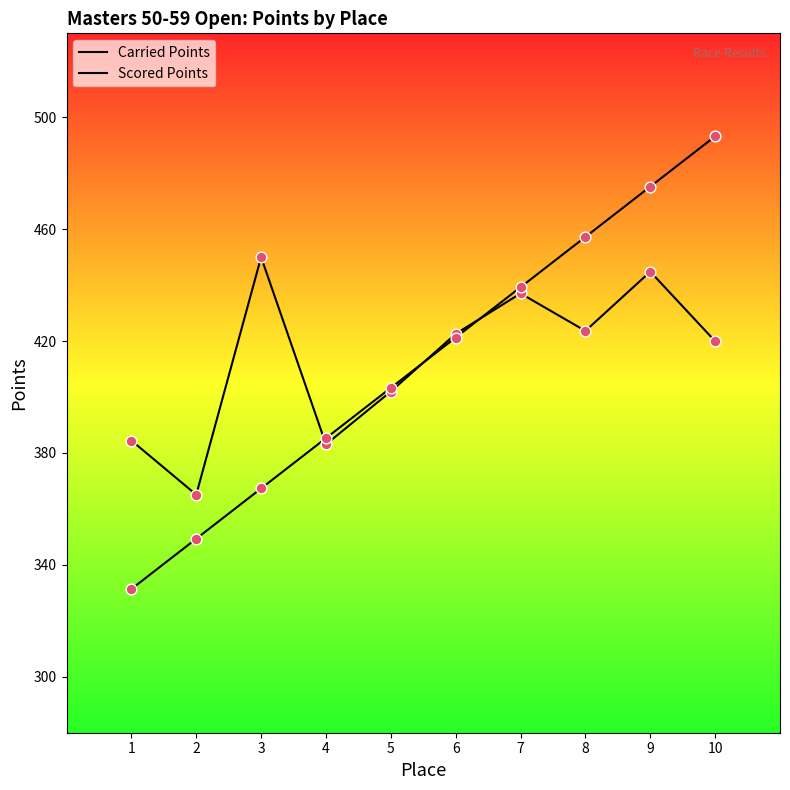

How many lines are shown in the chart?

2